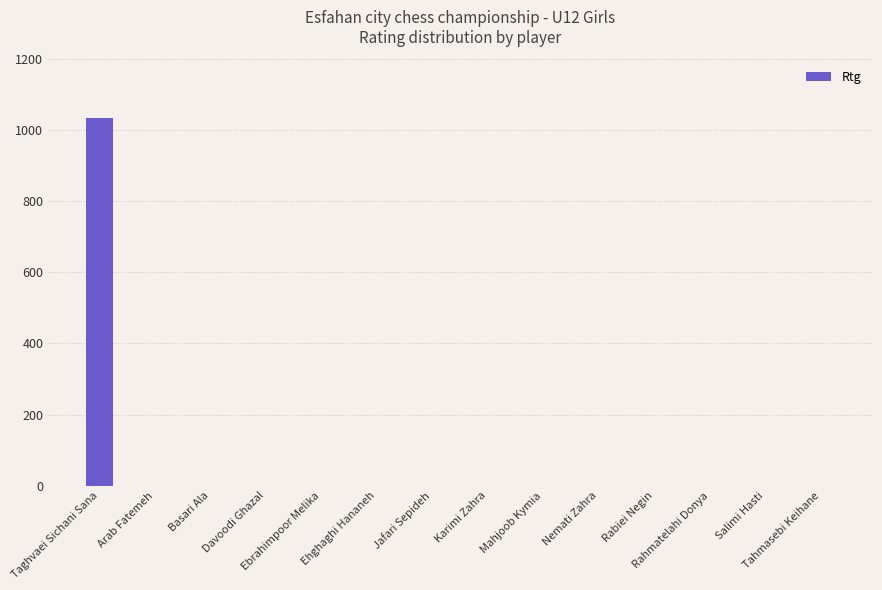

How many series are shown in this chart?

1